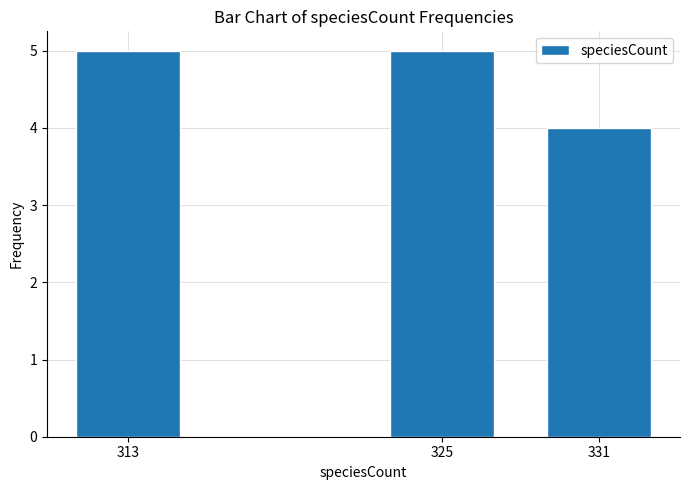

Which has a higher value, 331 or 313?

313